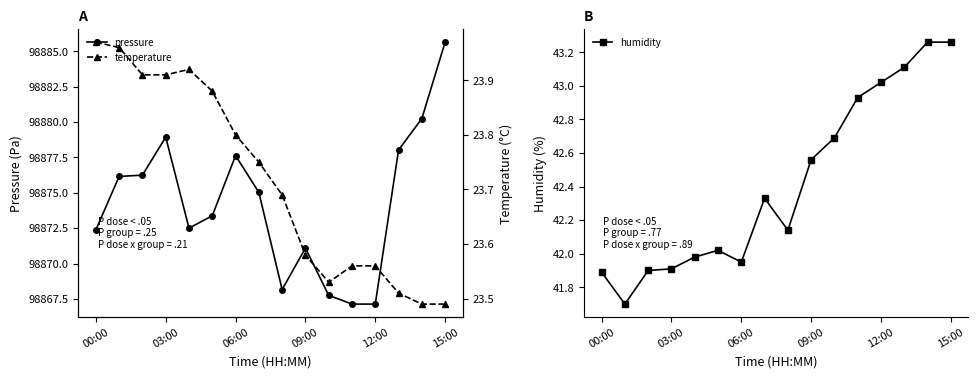

How many lines are shown in the chart?

3